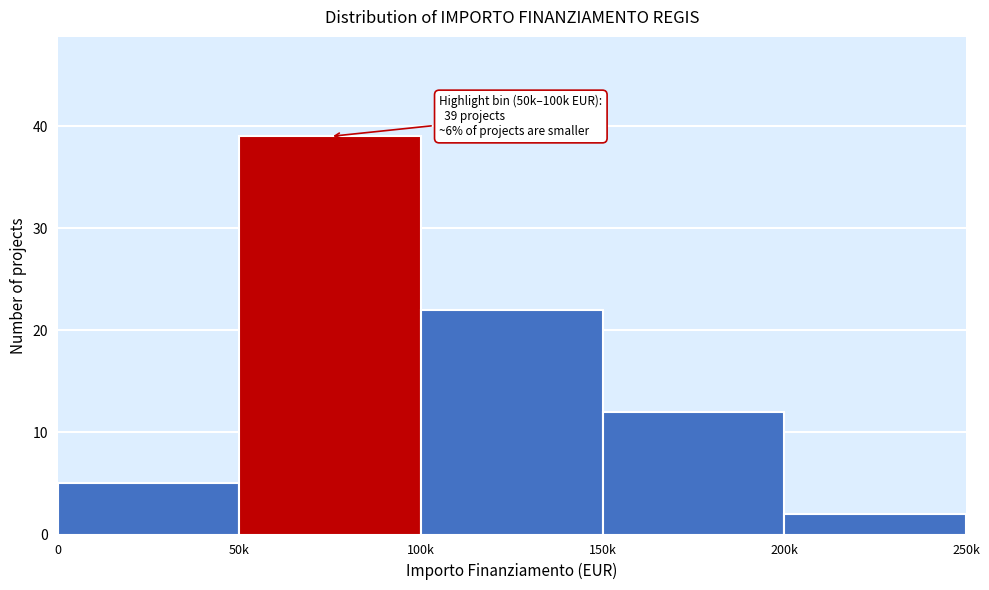

Reading left to right, what are all the values shown in this chart?

5	39	22	12	2